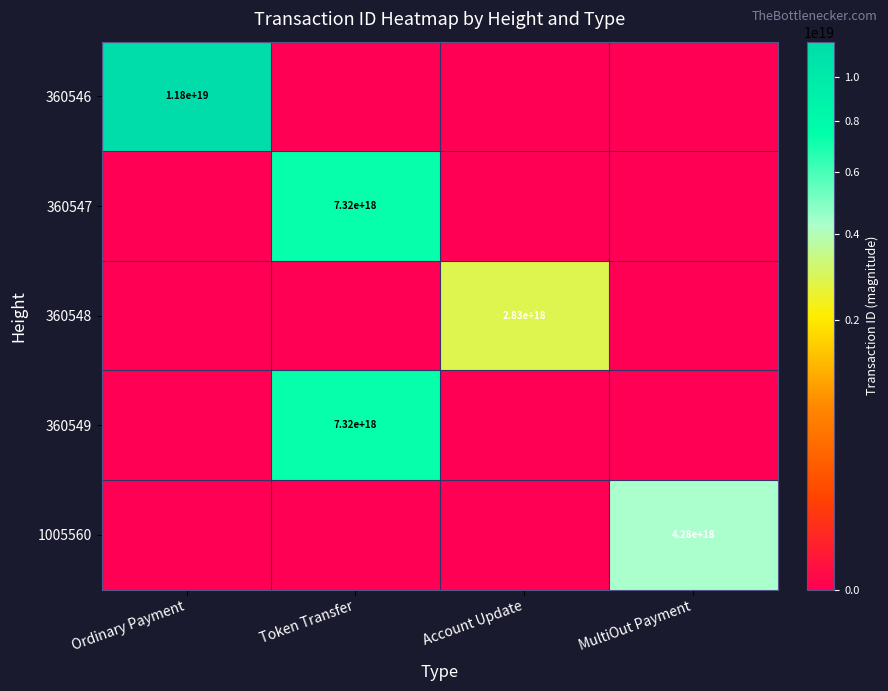

The value of 360549 at Token Transfer is 7320000000000000000. True or false?

True